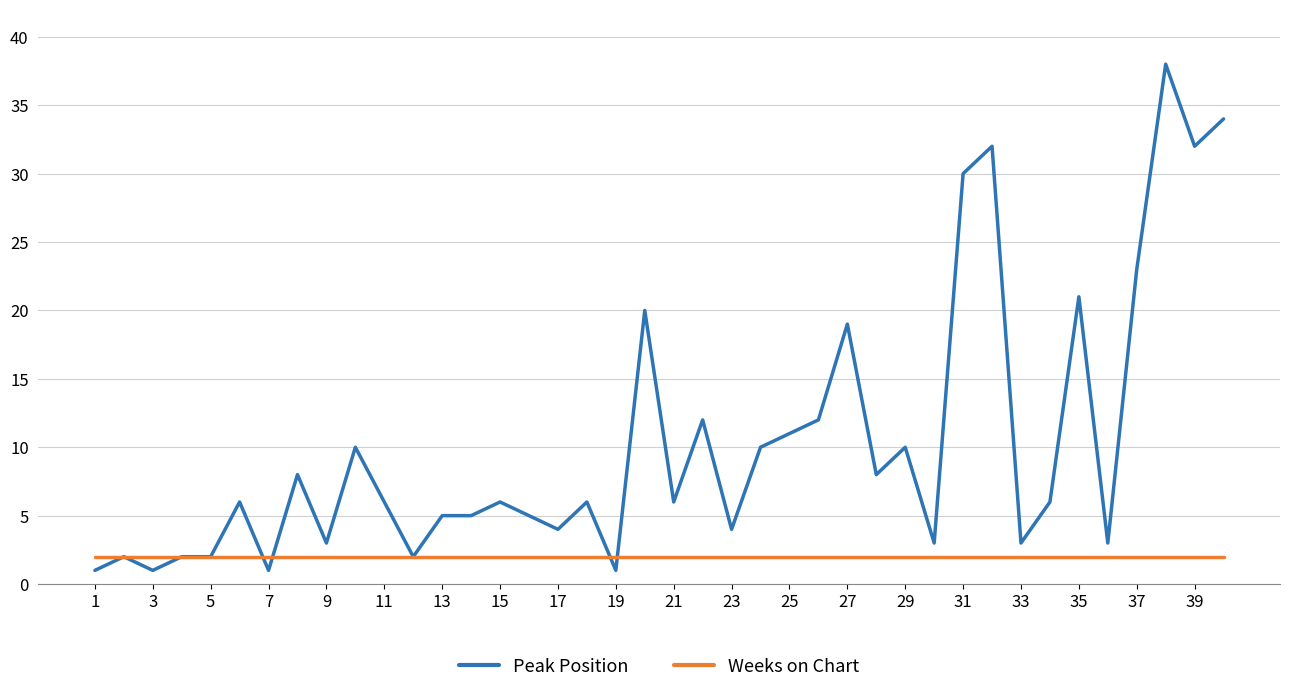

What is the greatest value displayed?

38